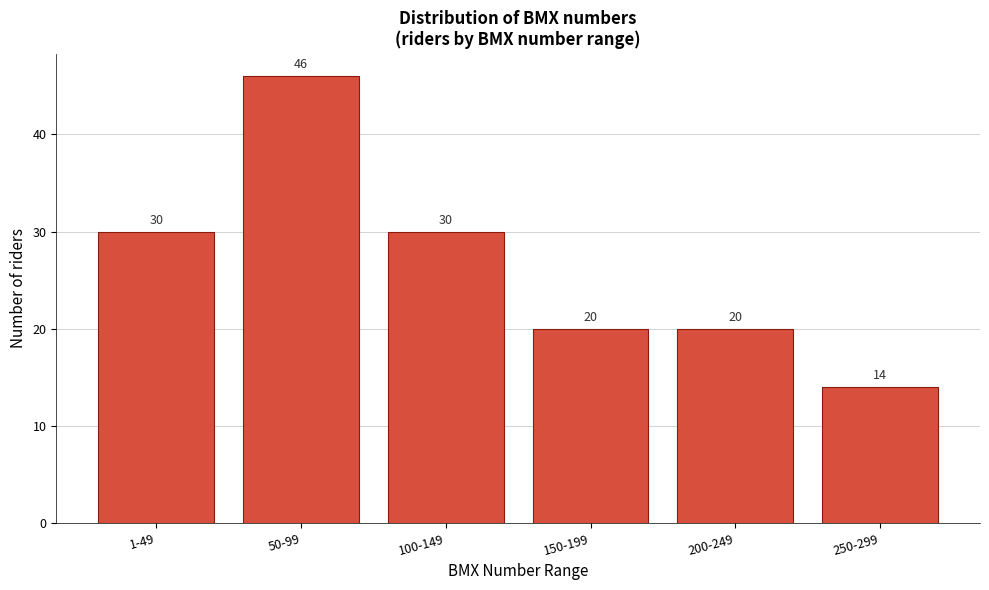

Reading left to right, transcribe all the data shown in this chart.

30	46	30	20	20	14